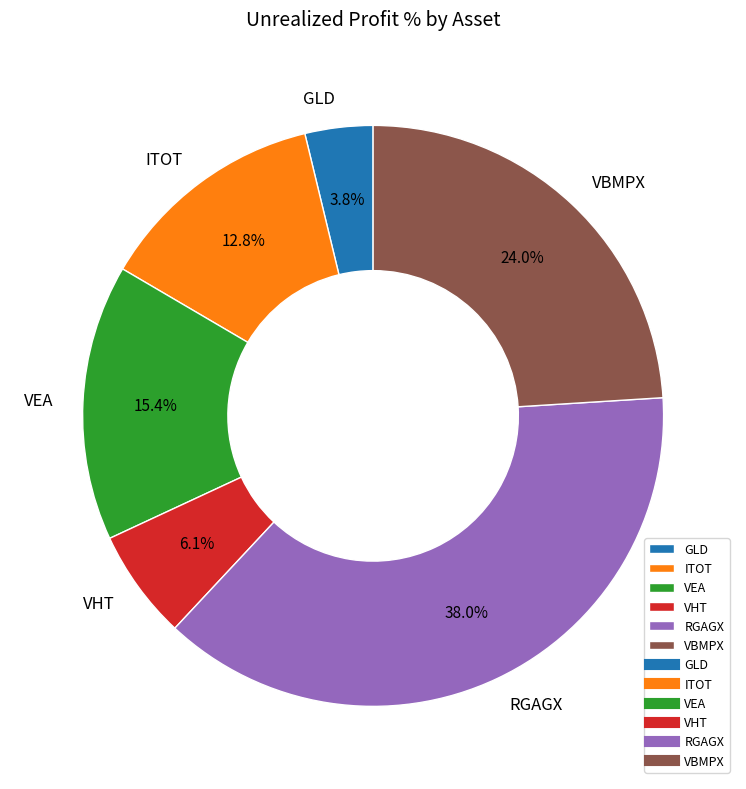

Approximately how many times larger is the value at RGAGX compared to GLD?

10.0